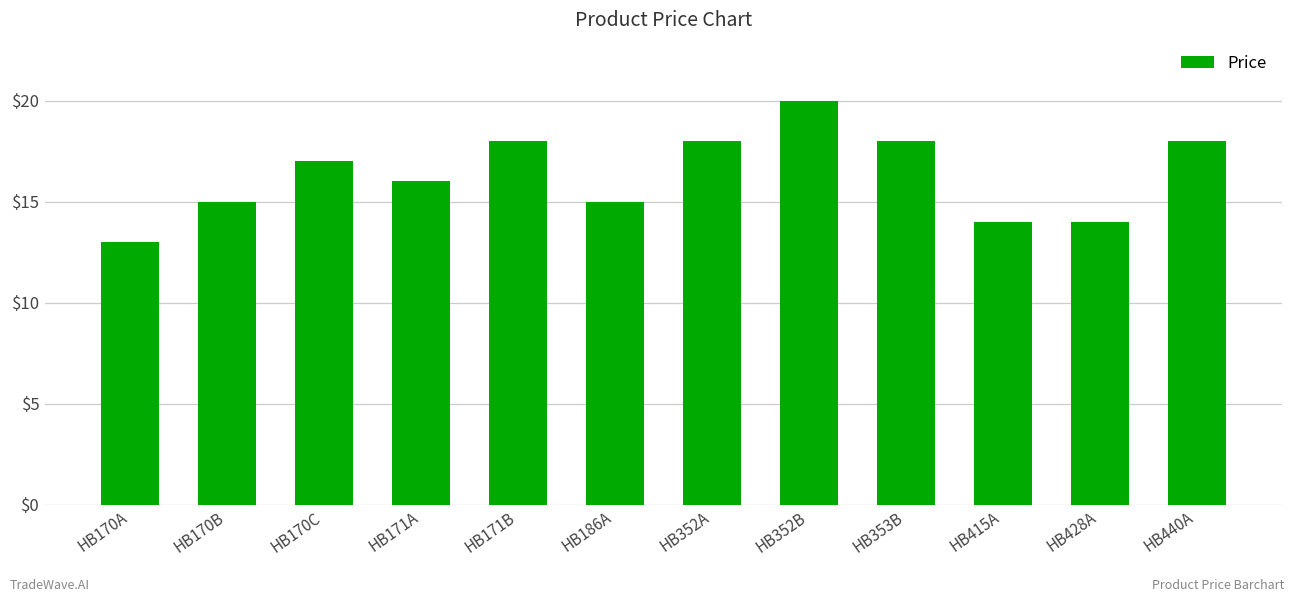

Between HB170A and HB171B, which is larger?

HB171B